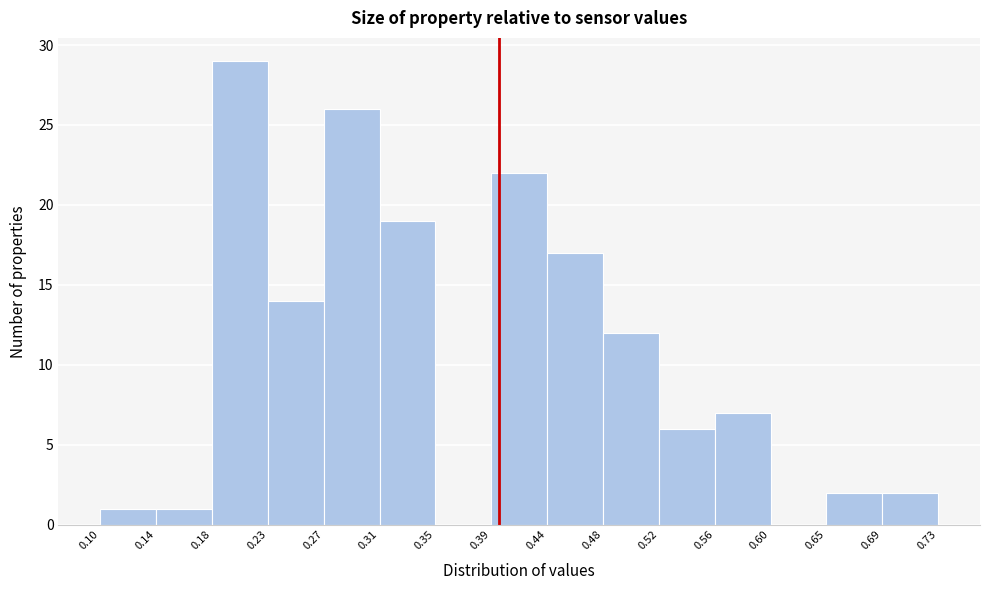

Over which range of the x-axis is the bar tallest?

0.18 to 0.23